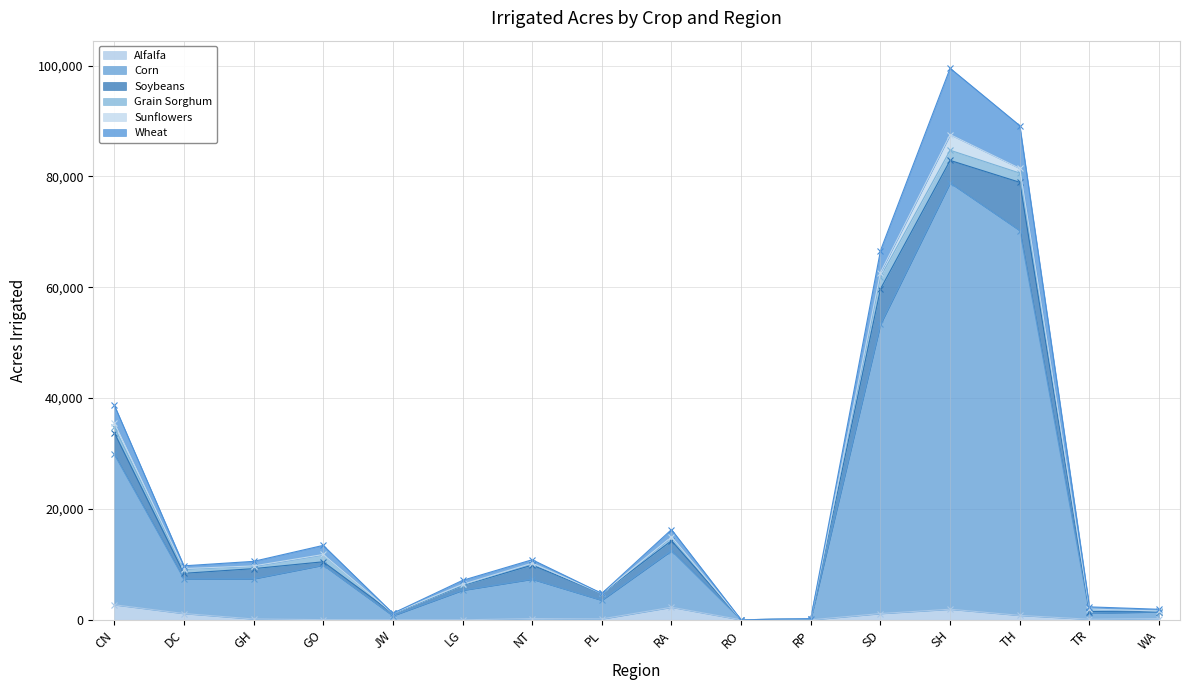

Which has a higher value, TR or TH?

TH